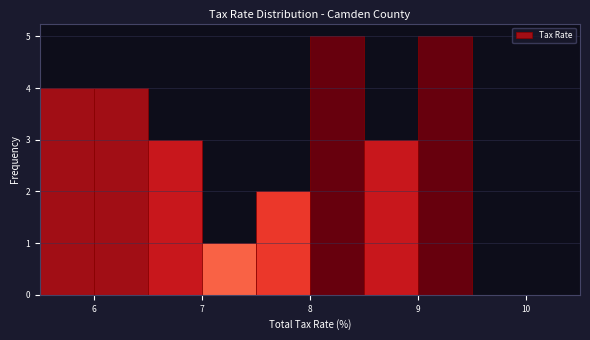

Reading left to right, list every bar in this chart as the range it spans on the x-axis followed by its height. The values are not printed on the chart, so give them approximately, as read against the axis.

5.5 to 6.0: 4
6.0 to 6.5: 4
6.5 to 7.0: 3
7.0 to 7.5: 1
7.5 to 8.0: 2
8.0 to 8.5: 5
8.5 to 9.0: 3
9.0 to 9.5: 5
9.5 to 10.0: 0